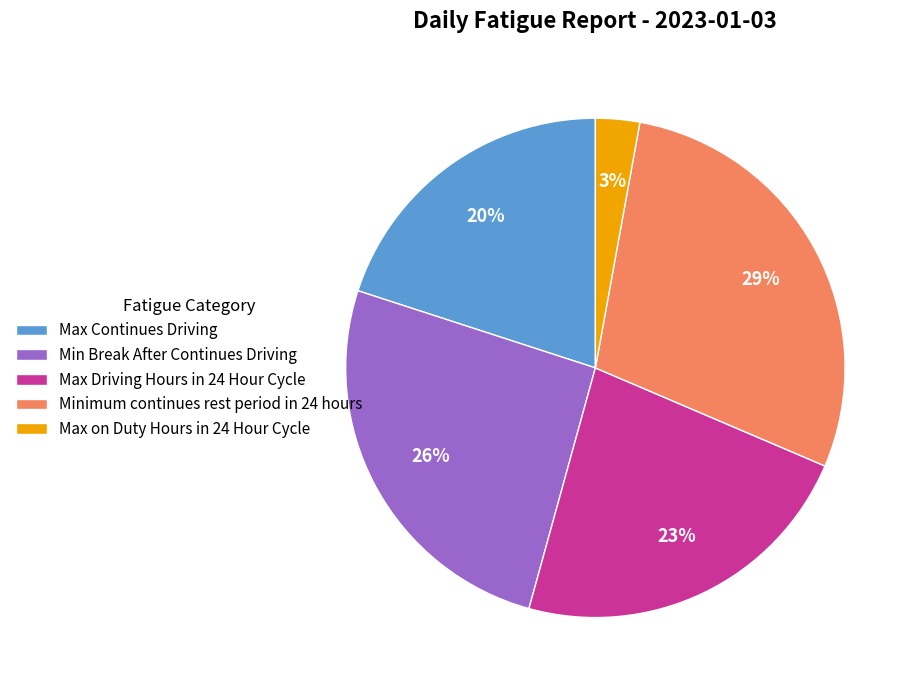

To the nearest percent, what is the average slice percentage?

20%